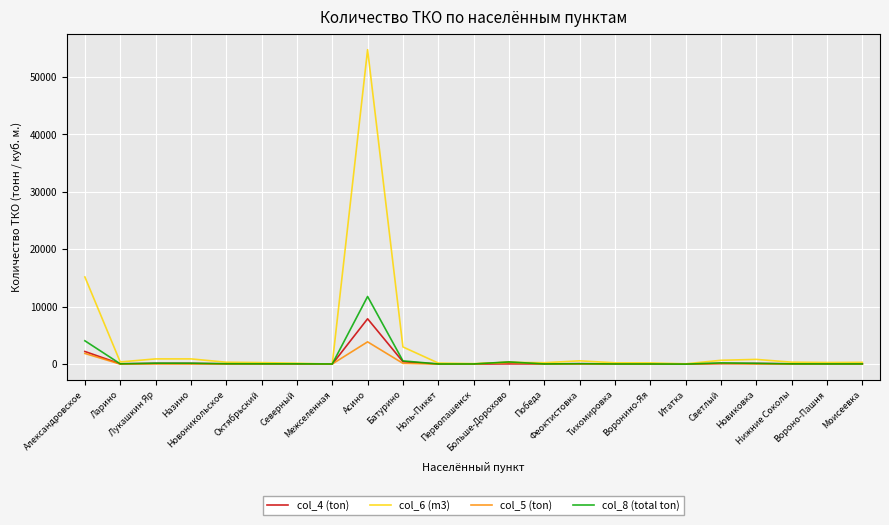

What is the maximum value shown in the chart?

54769.3